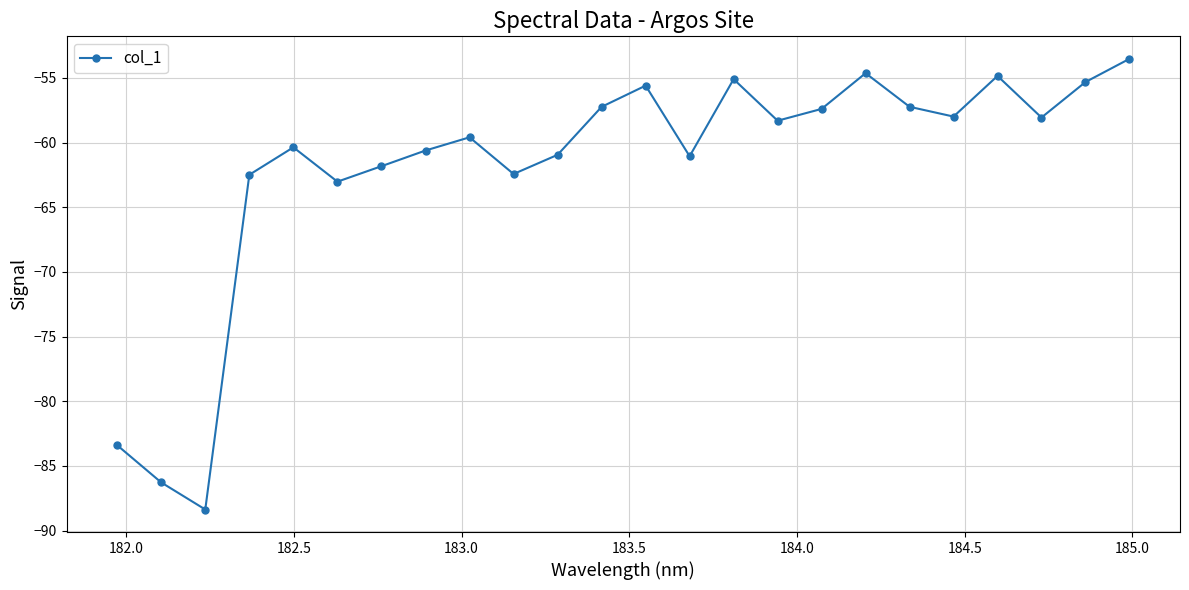

What is the greatest value displayed?

-53.5